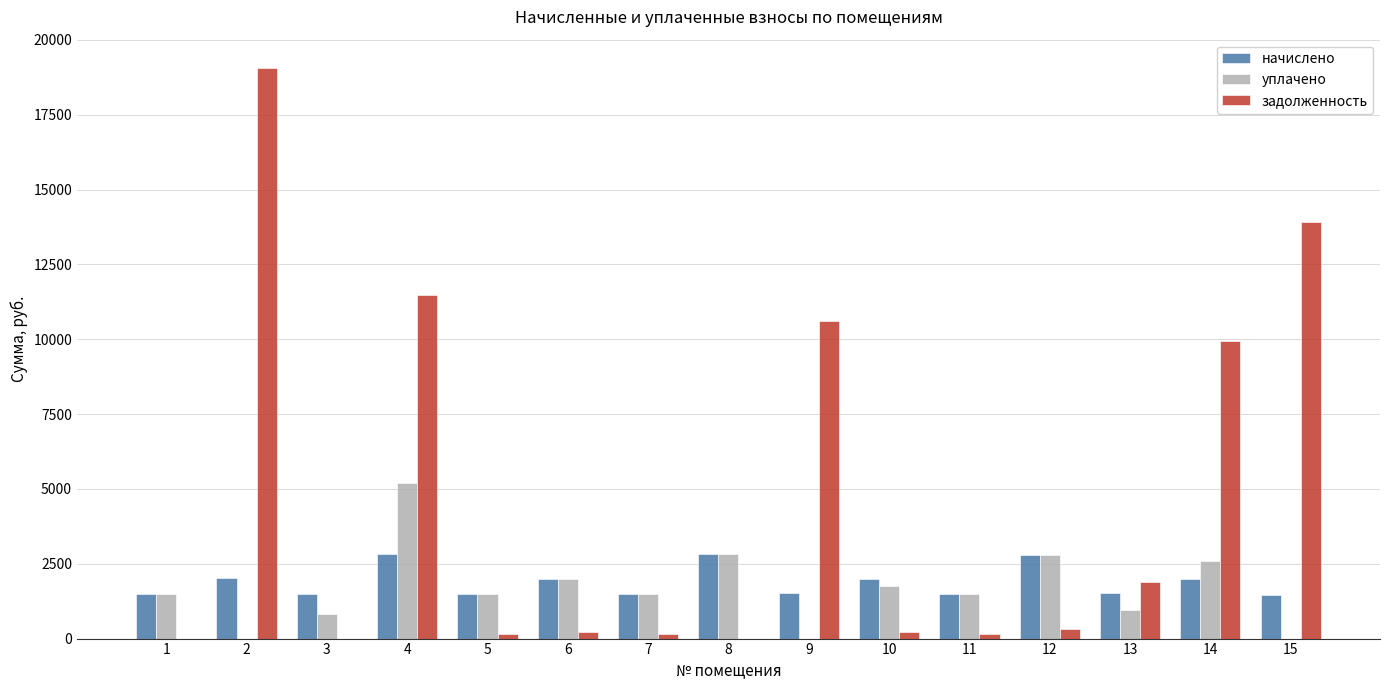

Is the value of уплачено at 11 greater than the value of задолженность at 1?

Yes